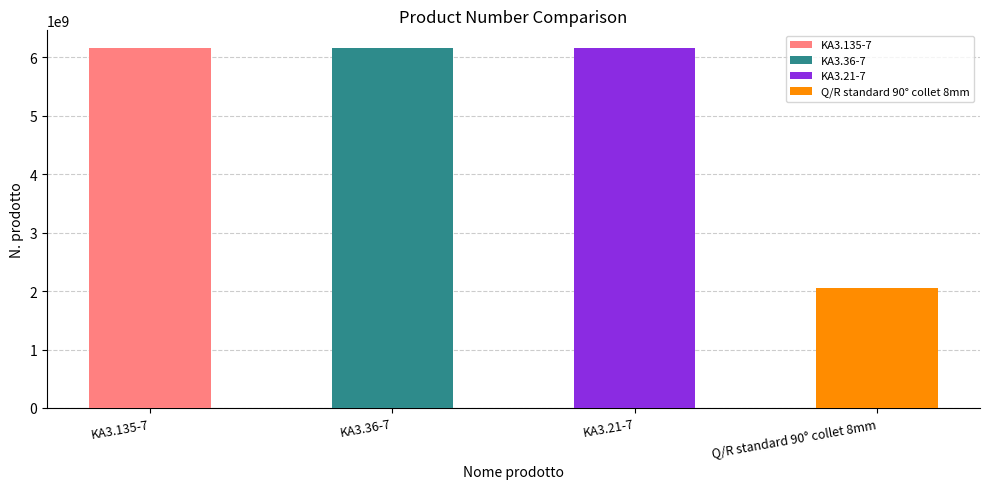

How many categories are shown in the chart?

4